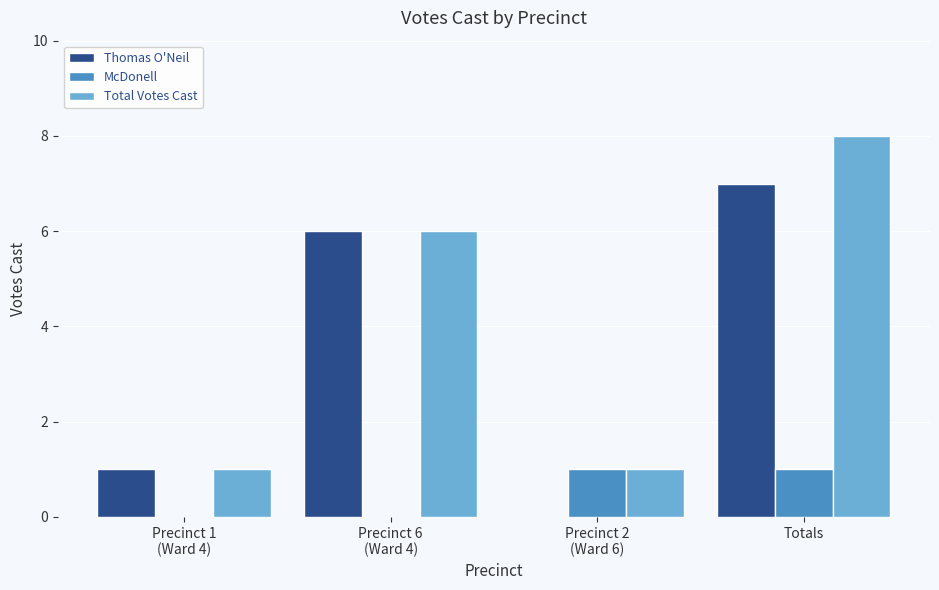

The McDonell series shows 0 at Precinct 6
(Ward 4). True or false?

True